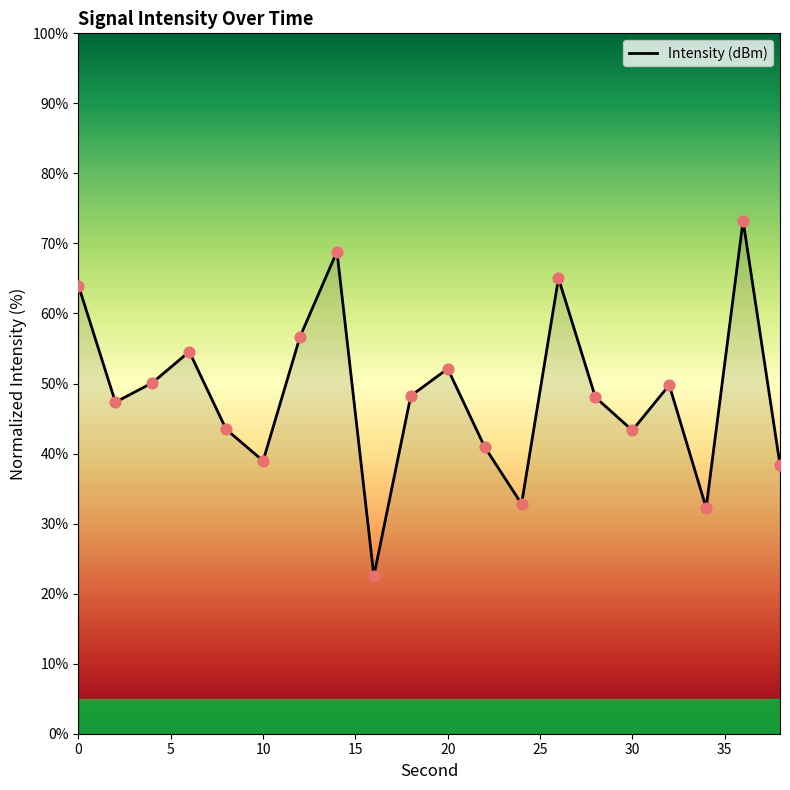

What is the greatest value displayed?

73.2